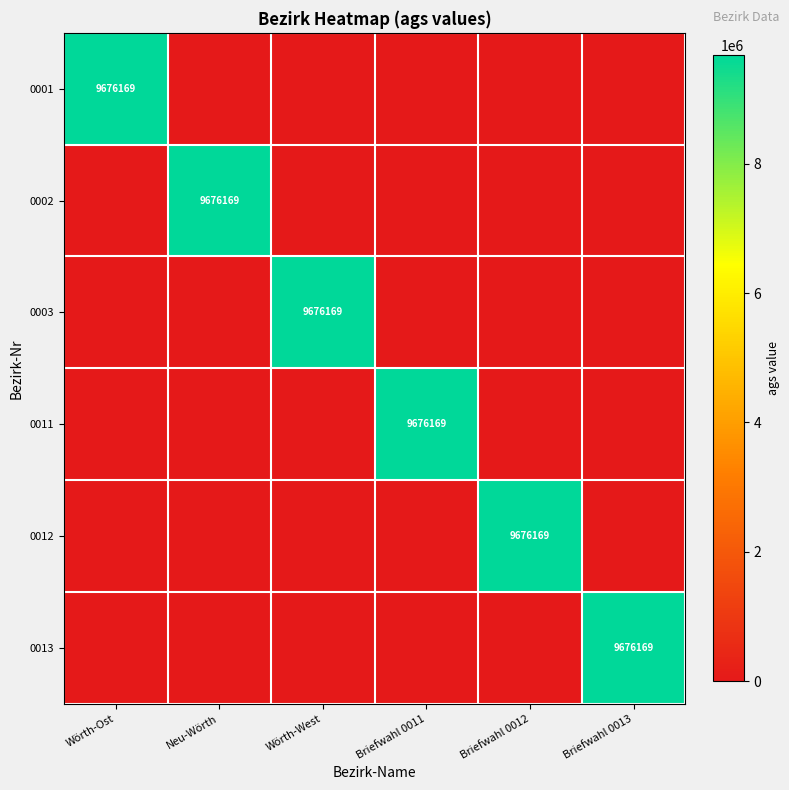

What is the total value across all series at Wörth-Ost?

9676169